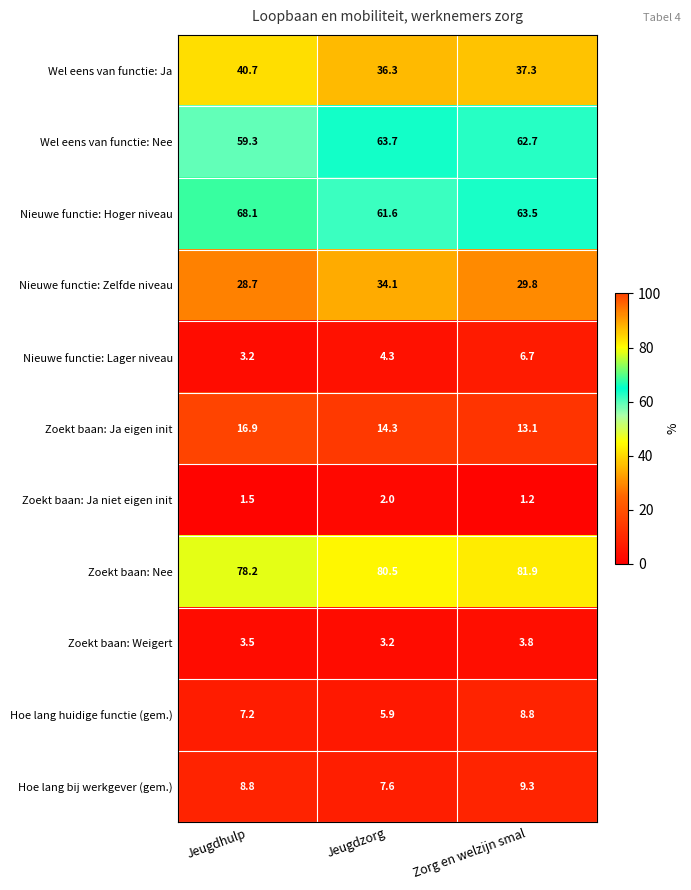

Between Jeugdzorg and Zorg en welzijn smal, which series saw the biggest shift?

Nieuwe functie: Zelfde niveau